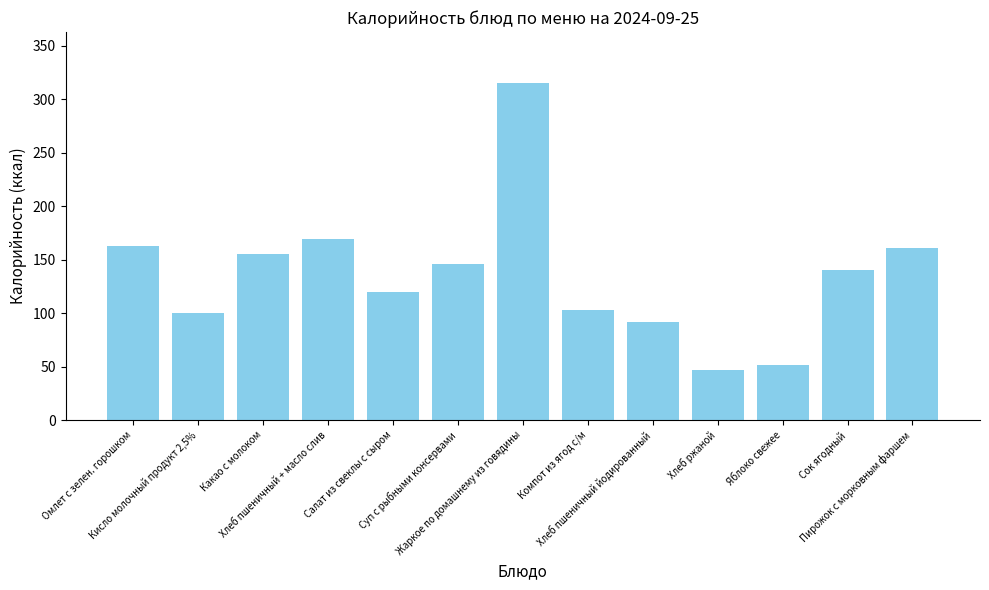

What is the value of the 5th bar from the left?

119.5